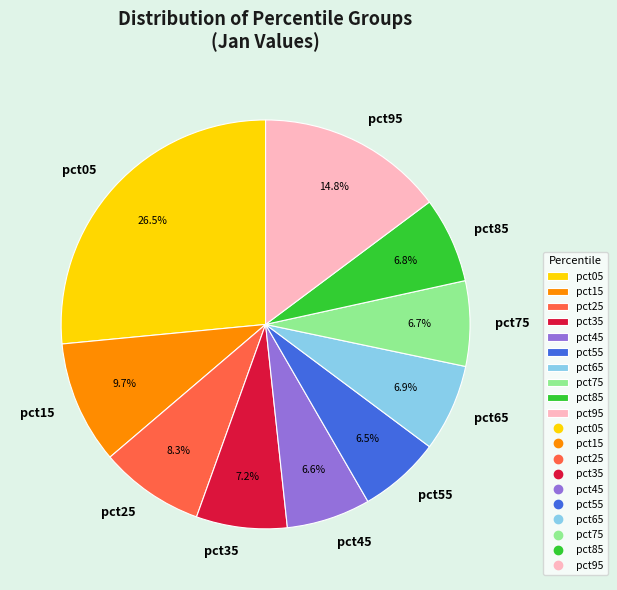

To the nearest percent, what is the average slice percentage?

10%